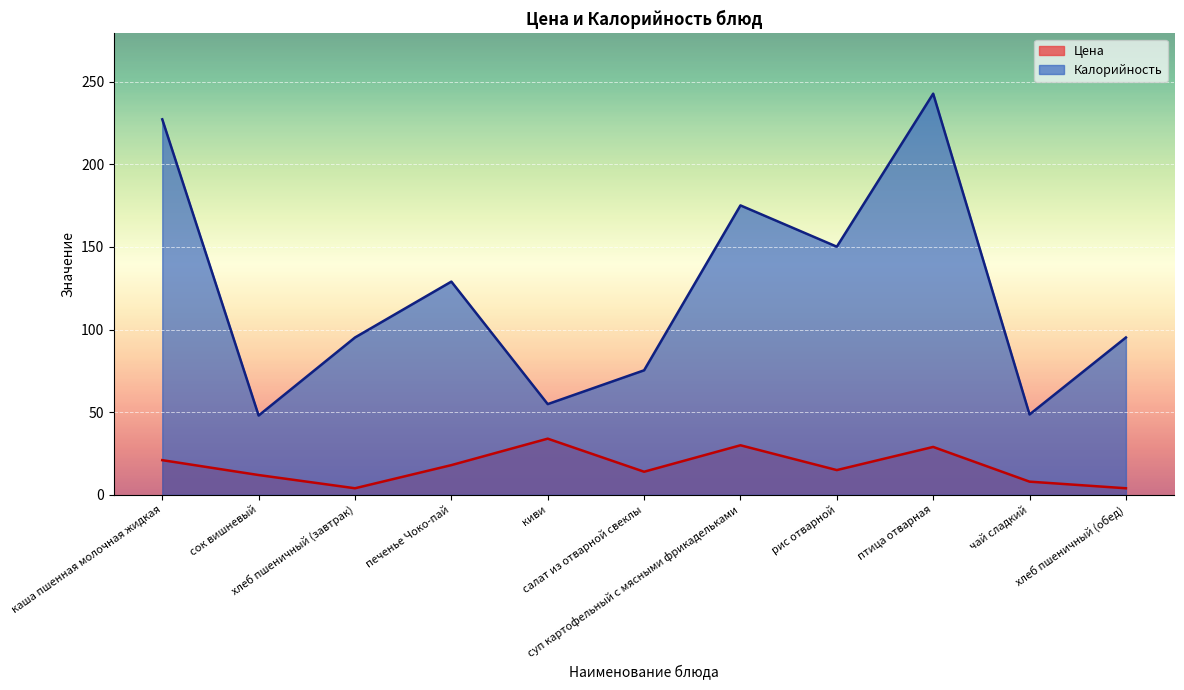

At which label is Калорийность closest to 145?

рис отварной